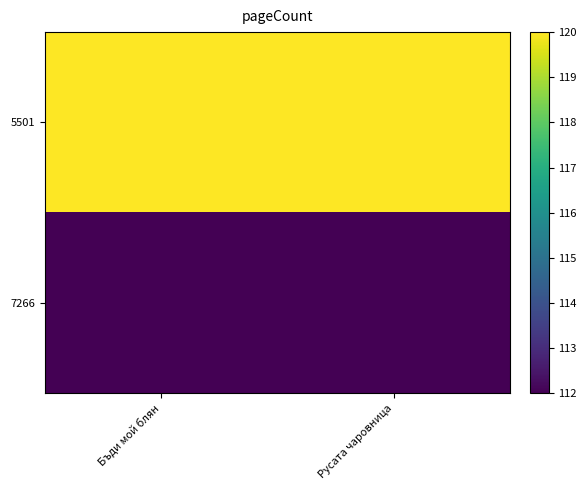

What is the total value across all series at Русата чаровница?

232